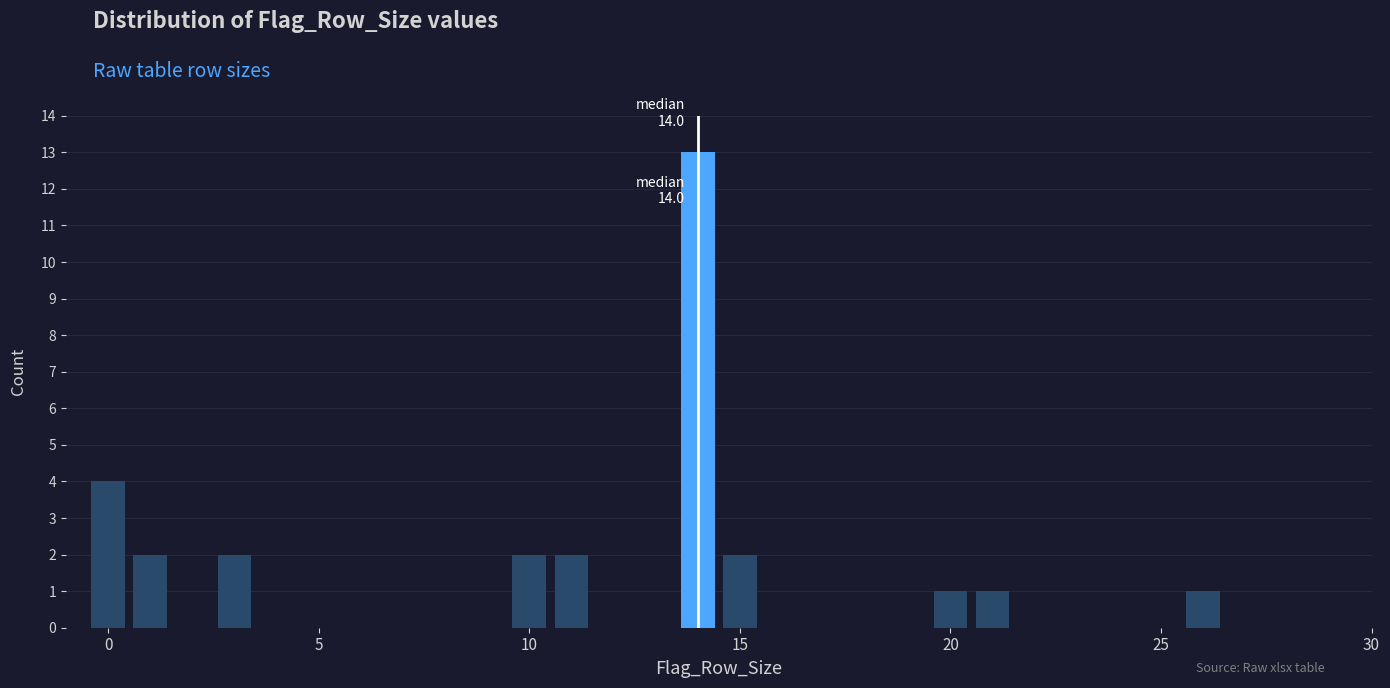

Read against the x-axis, roughly where is the centre of the tallest bar?

14.0